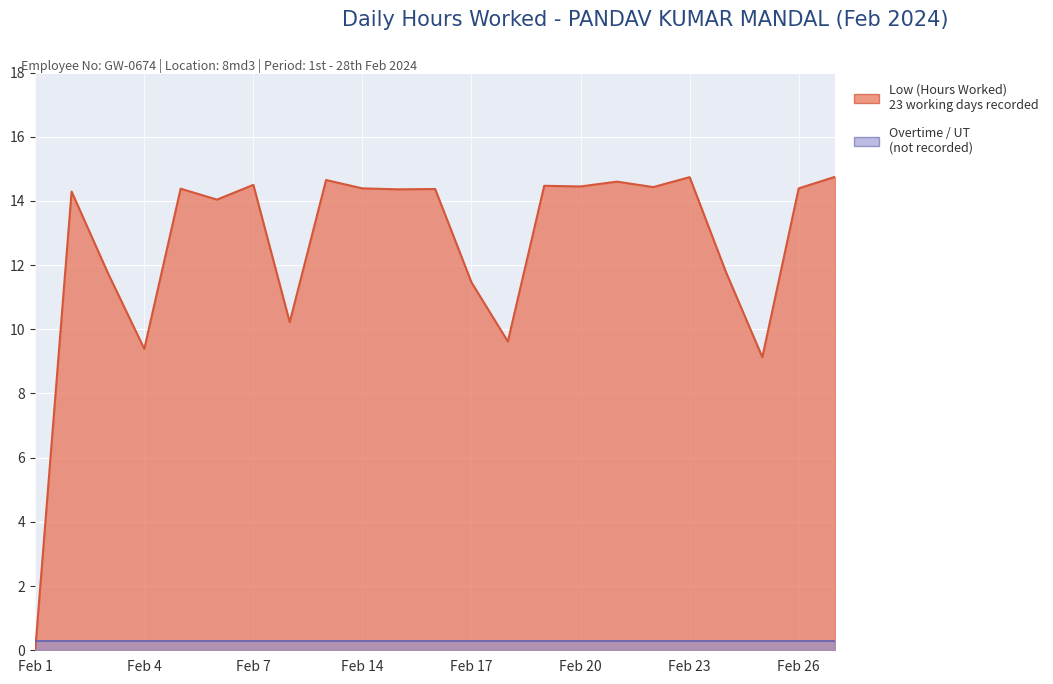

Where is the first local minimum?

Feb 4